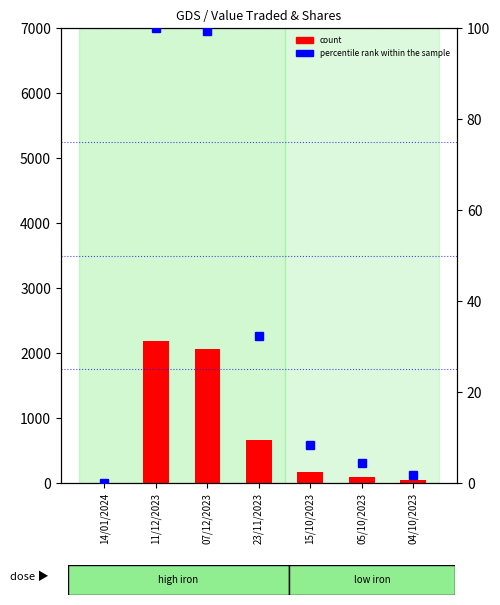

Is it true that count equals 667.0 at 23/11/2023?

True